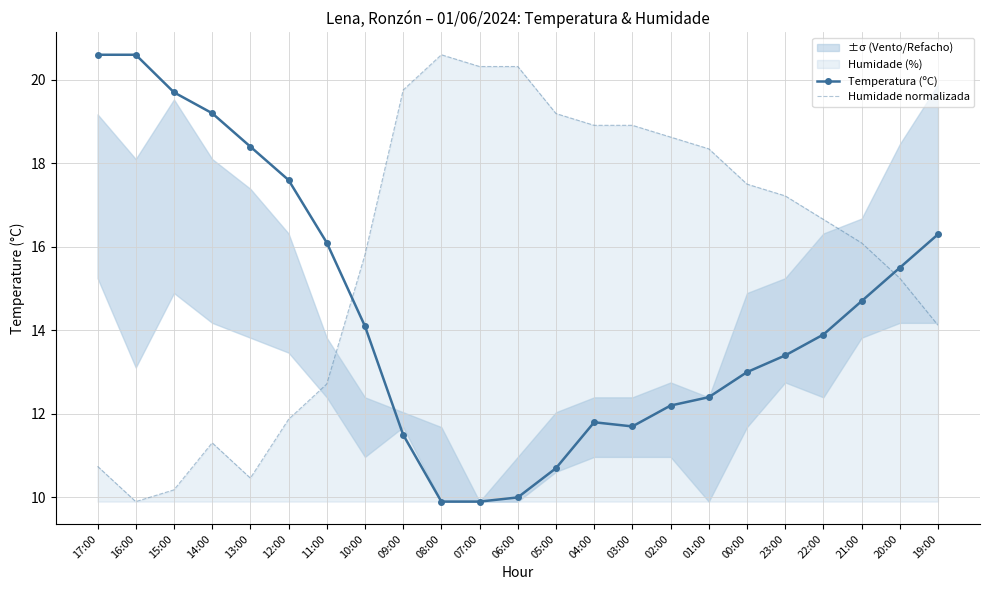

What is the difference between the maximum and minimum values in the Temperatura (ºC) series?

10.7